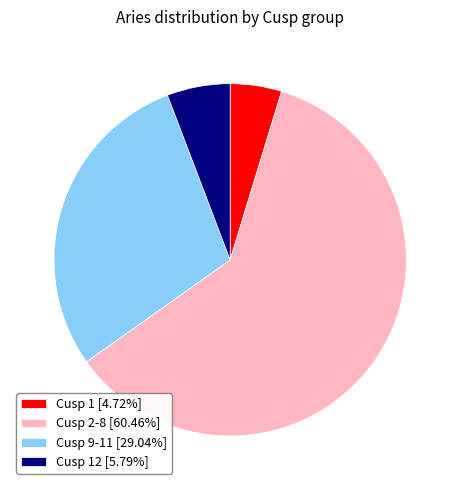

Approximately how many times larger is the value at Cusp 9-11 [29.04%] compared to Cusp 12 [5.79%]?

5.0